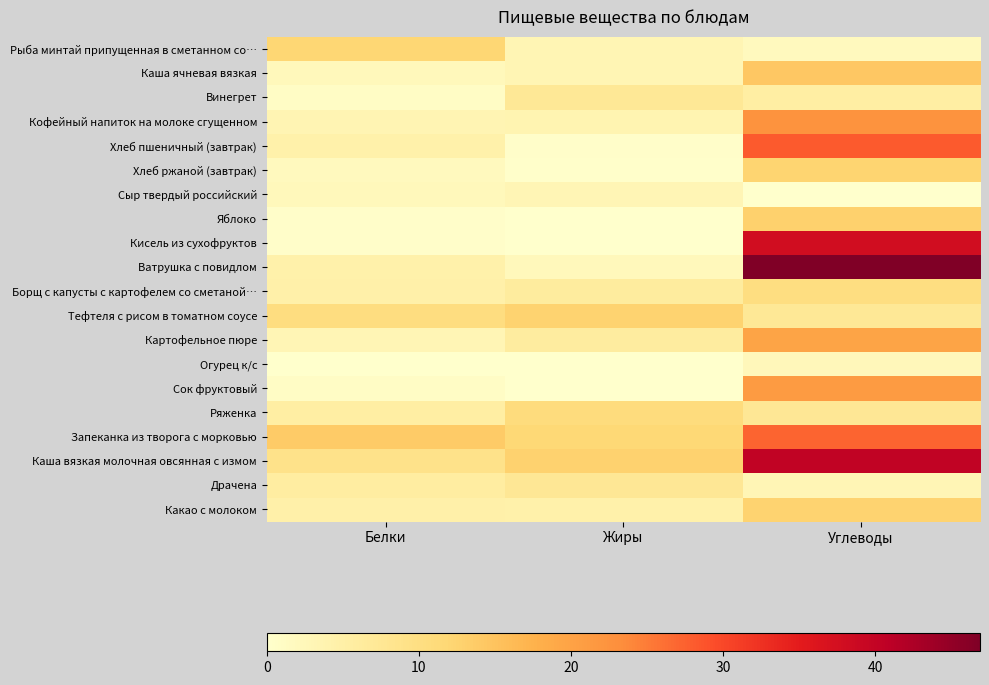

Which category has the lowest value across all series?

Углеводы